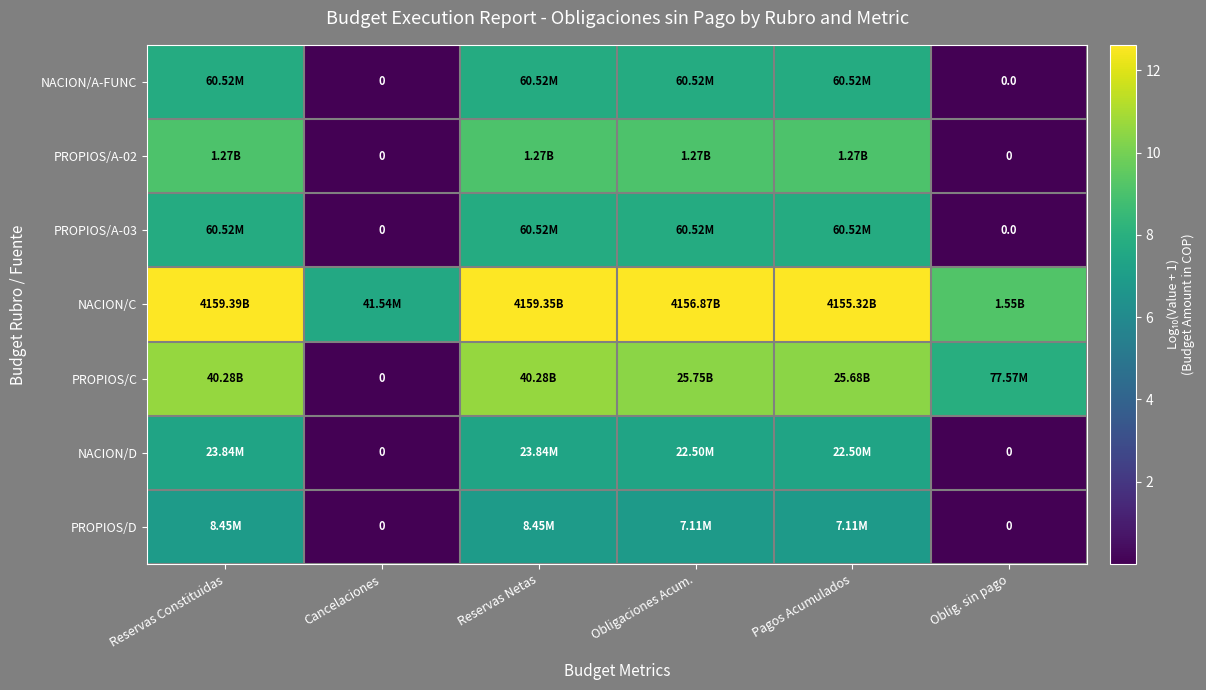

How many values in NACION/A-FUNC are above zero?

5